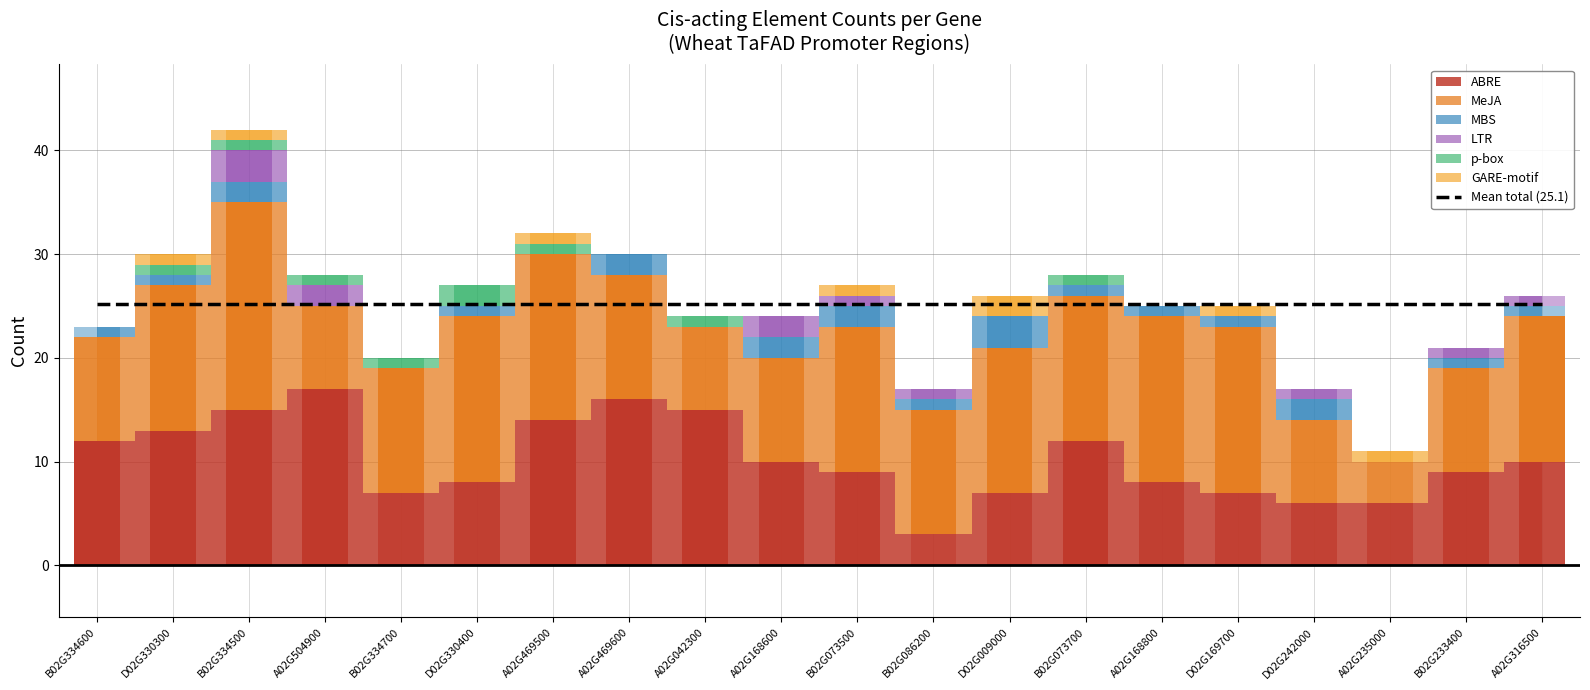

What are all the series names shown in the legend?

ABRE, MeJA, MBS, LTR, p-box, GARE-motif